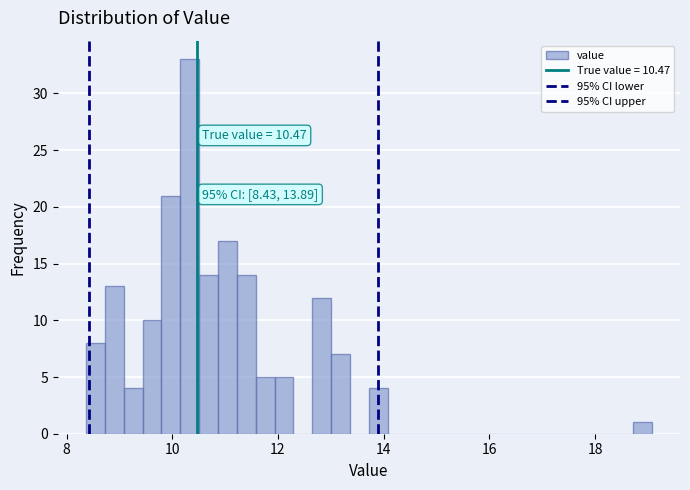

Read against the x-axis, roughly where is the centre of the tallest bar?

10.4